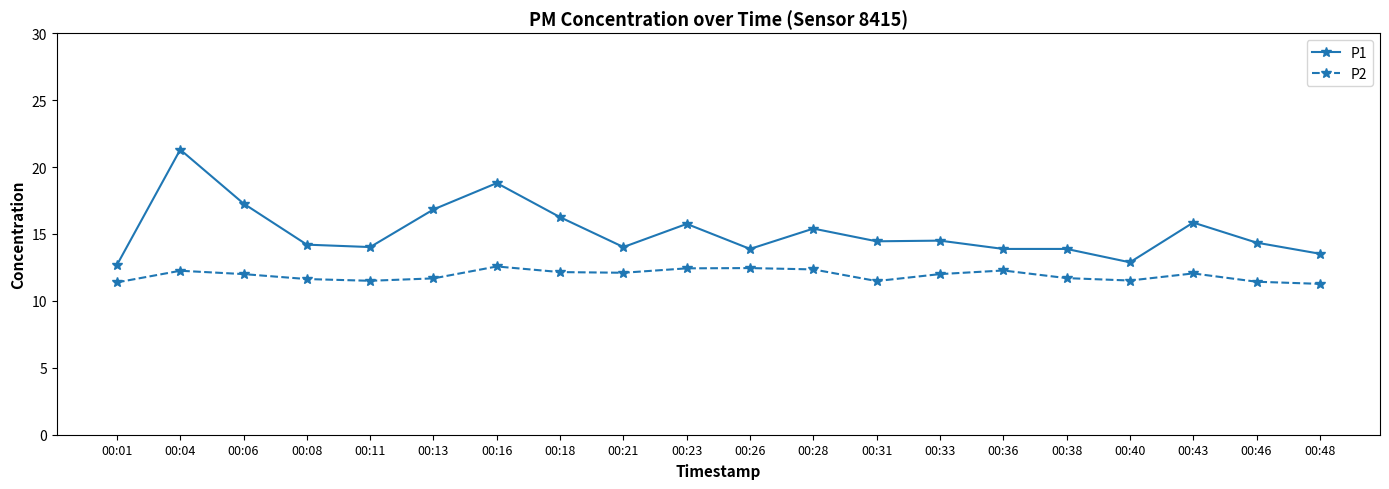

True or false: P1 has more than 0 interior local peaks.

True